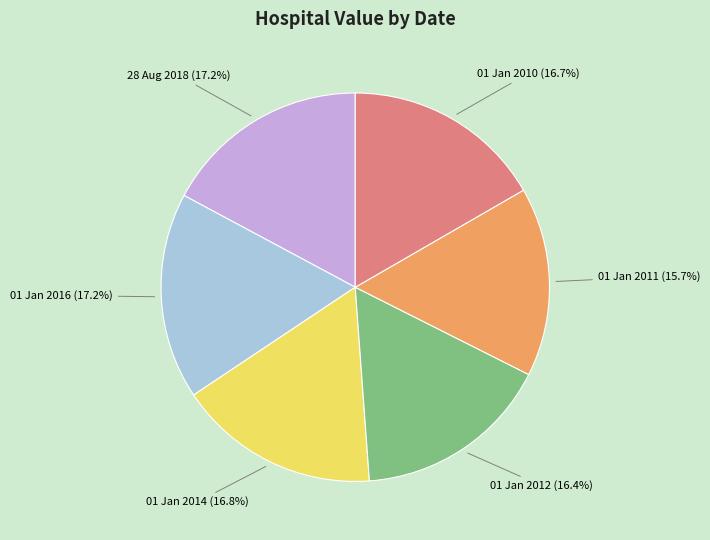

Is there any slice that represents more than half of the pie?

No